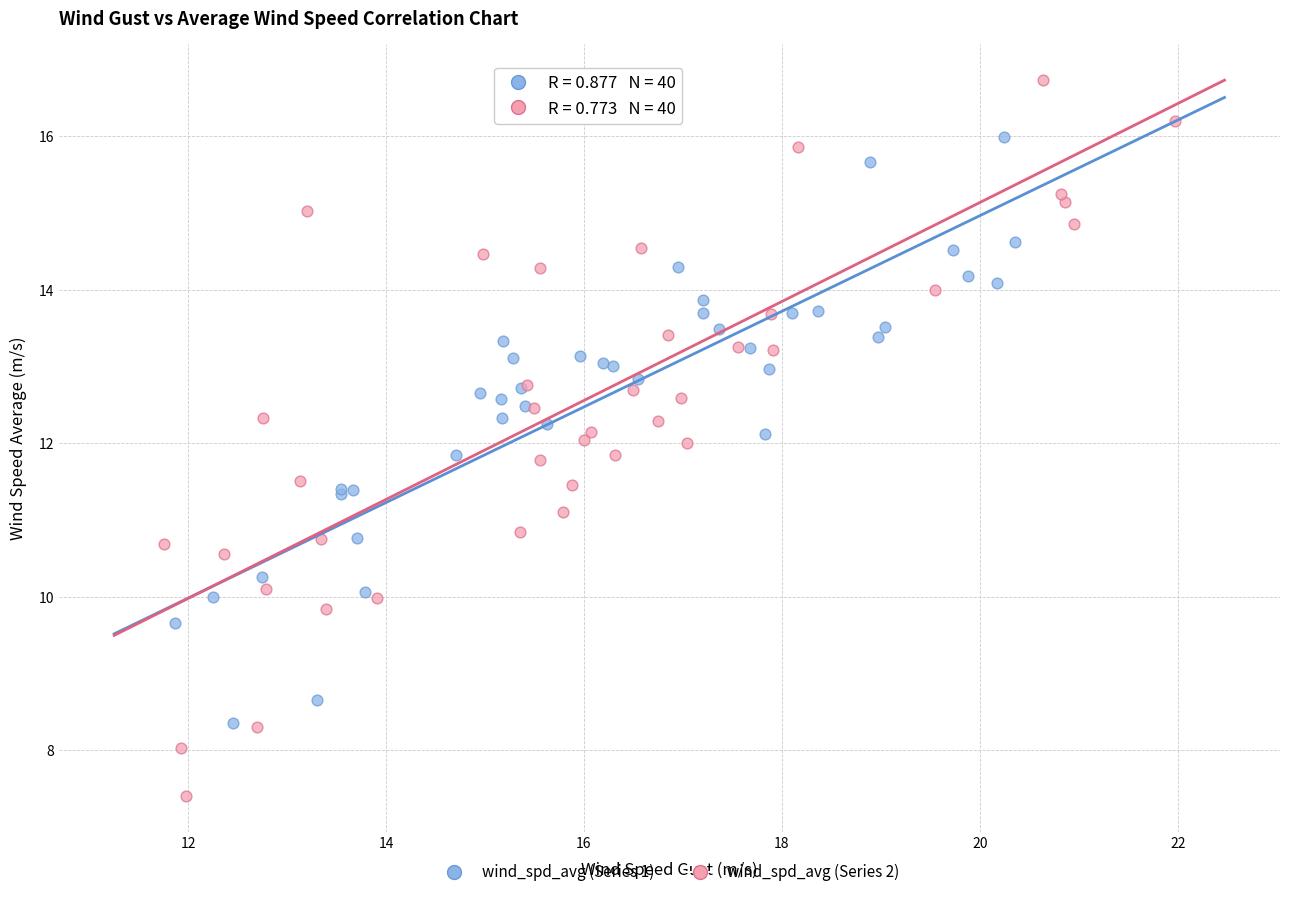

Which series contains the lowest Y value?

wind_spd_avg (Series 2)